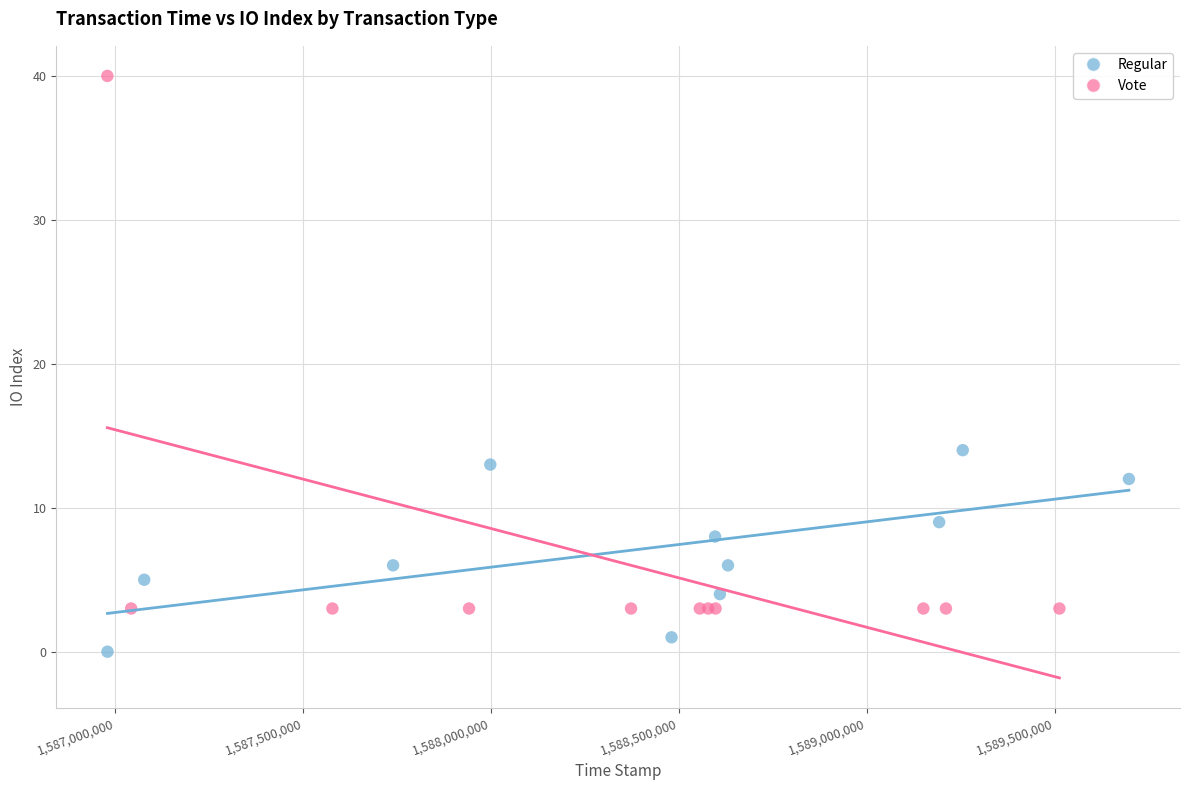

Which series contains the lowest Y value?

Regular